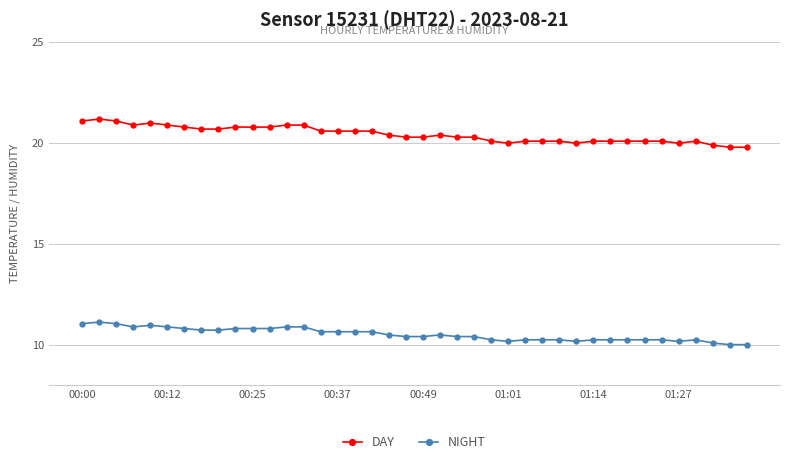

True or false: NIGHT and DAY cross at least once.

False